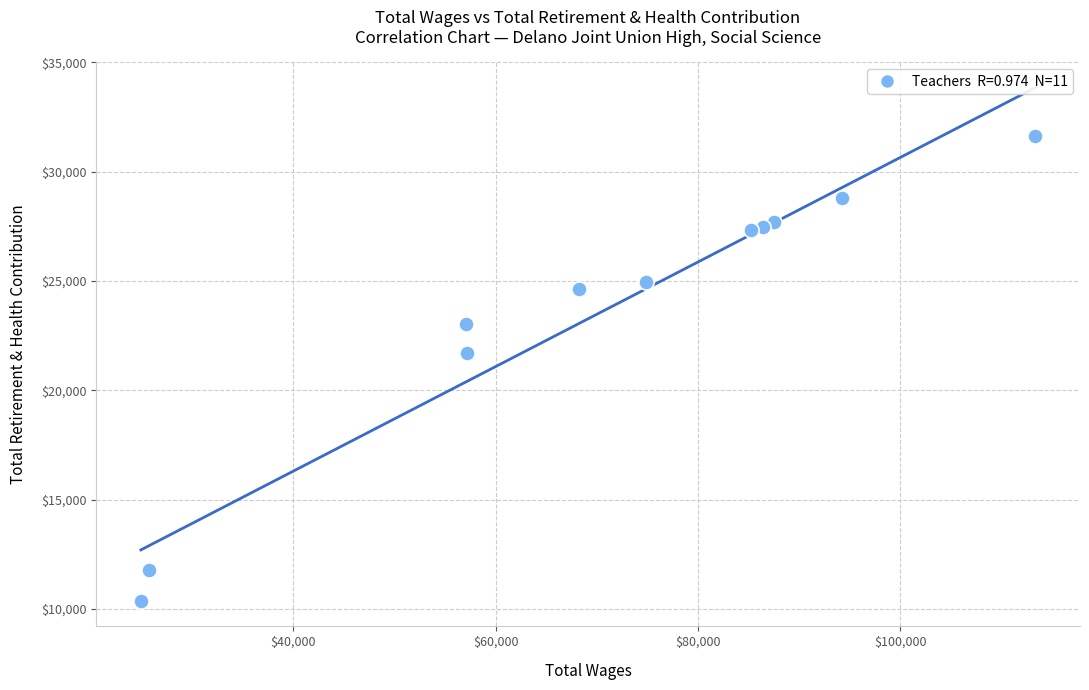

What is the average Y value?

23578